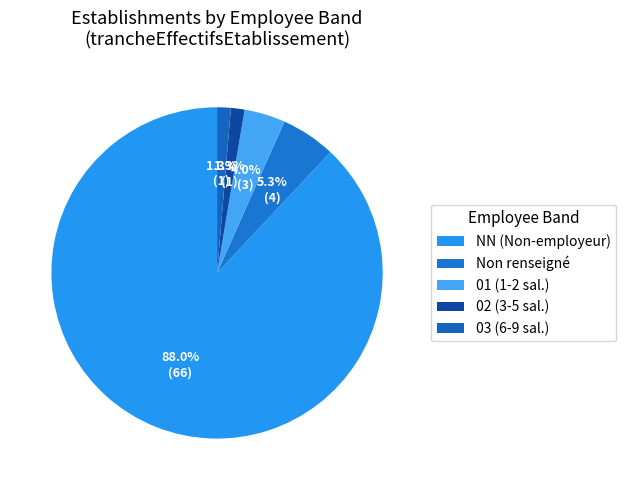

How many slices are in this pie chart?

5